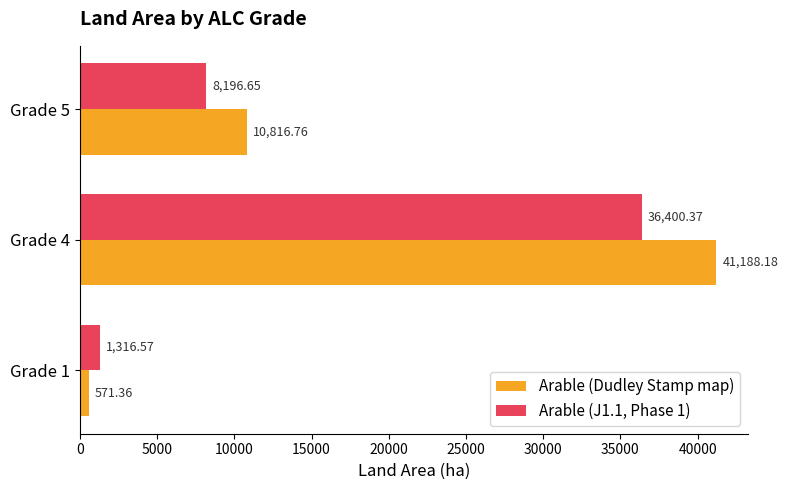

Which series has the largest total across all categories?

Arable (Dudley Stamp map)